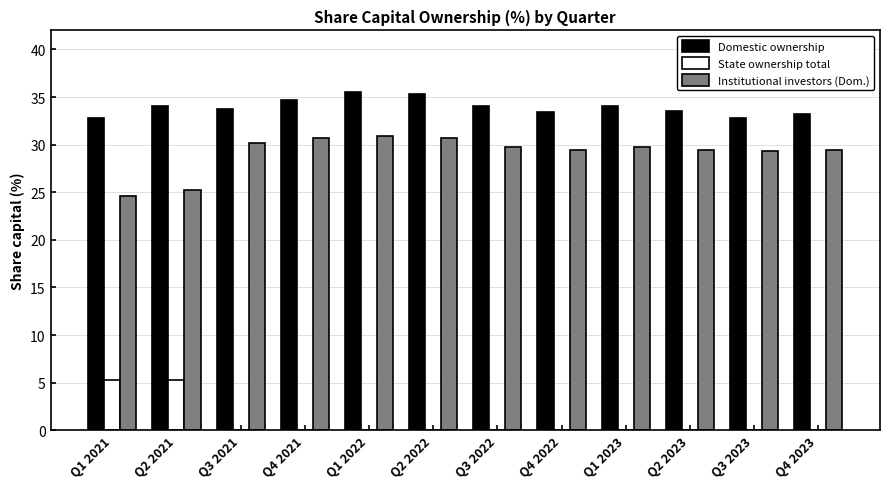

Is the value of State ownership total at Q2 2023 greater than the value of Domestic ownership at Q3 2023?

No